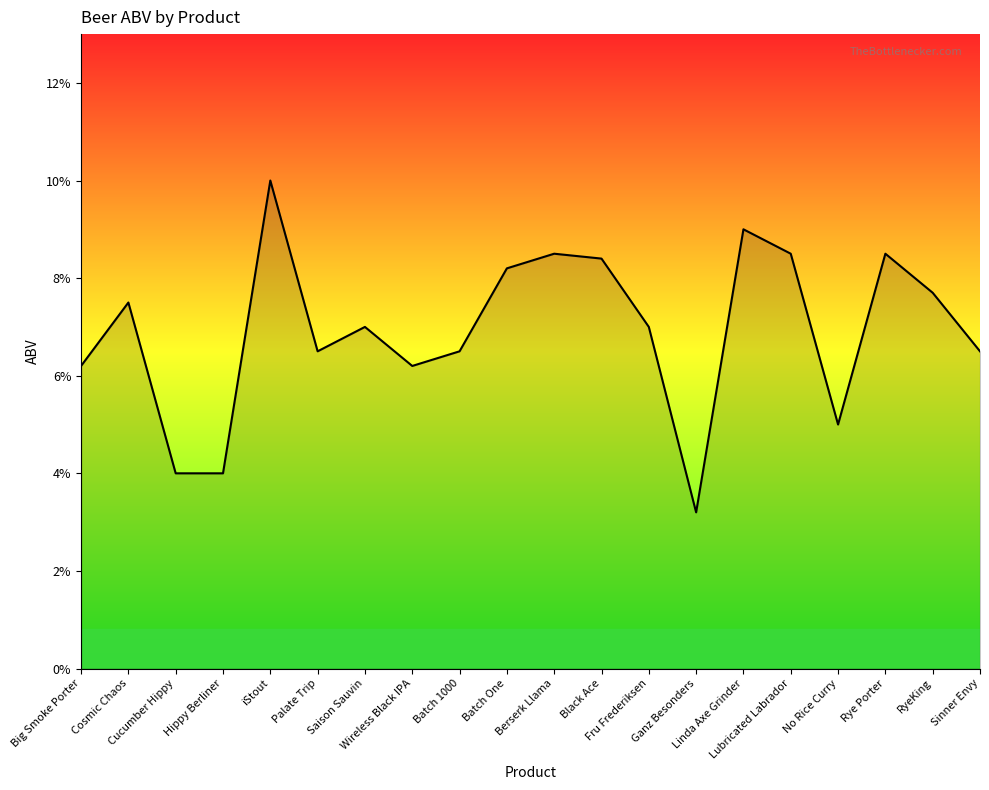

Does the chart display data point markers on the line(s)?

No